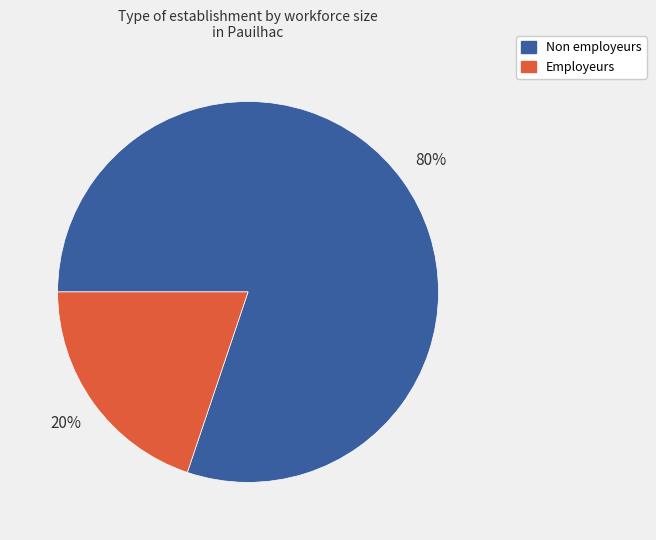

To the nearest percent, what percentage of the pie is Non employeurs?

80%